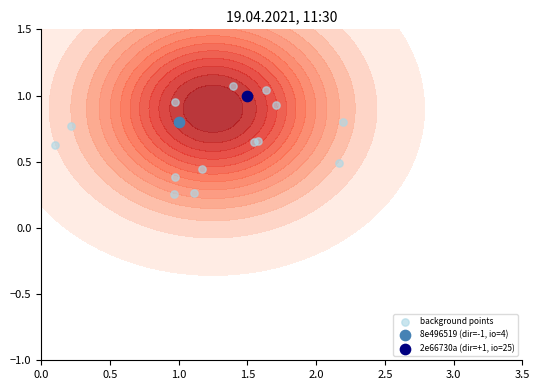

What is the difference between the maximum and minimum values?

1.3